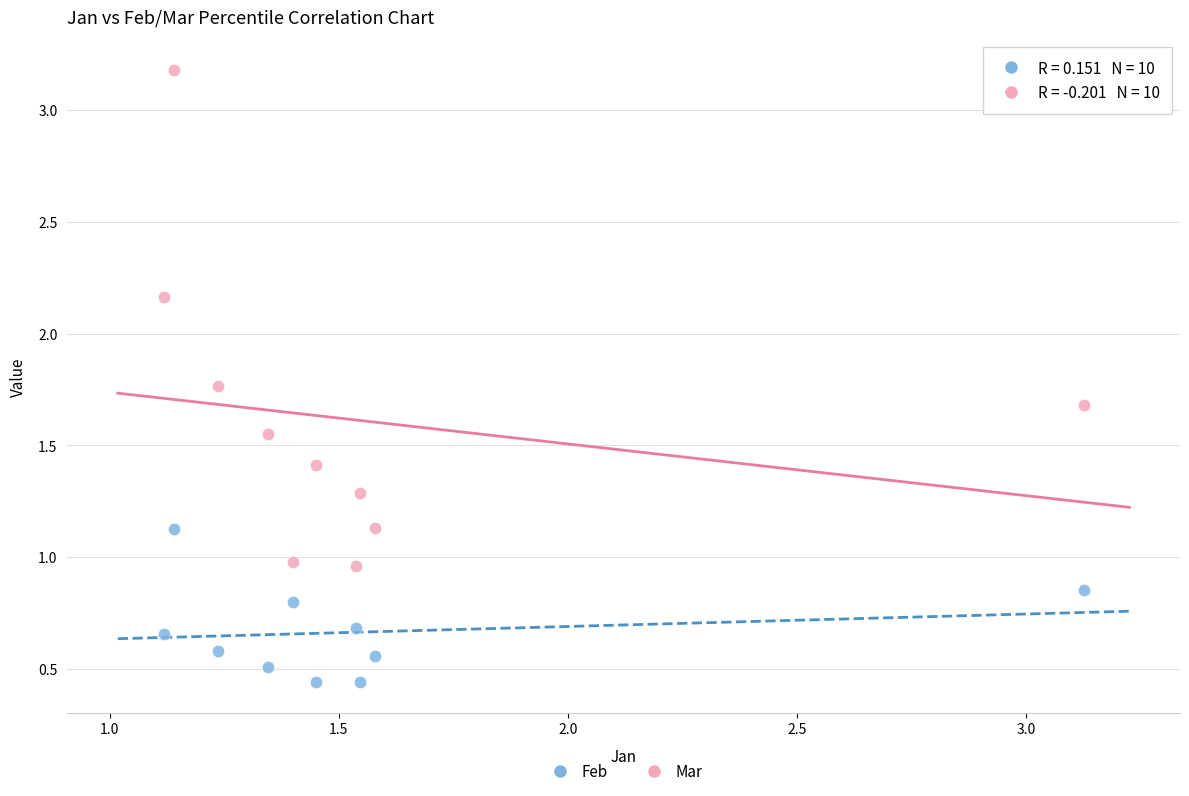

Which series contains the lowest Y value?

Feb